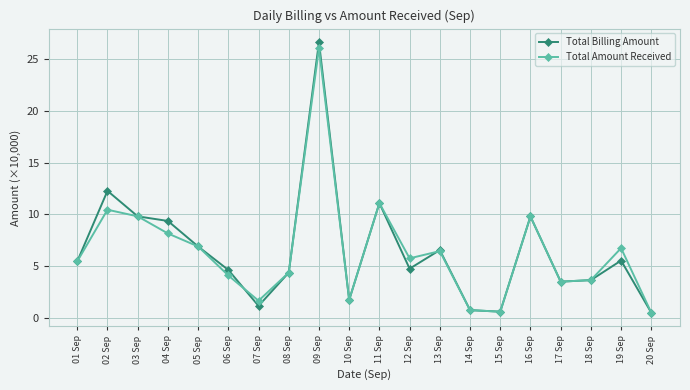

At 04 Sep, list the series in order from largest to smallest.

Total Billing Amount, Total Amount Received